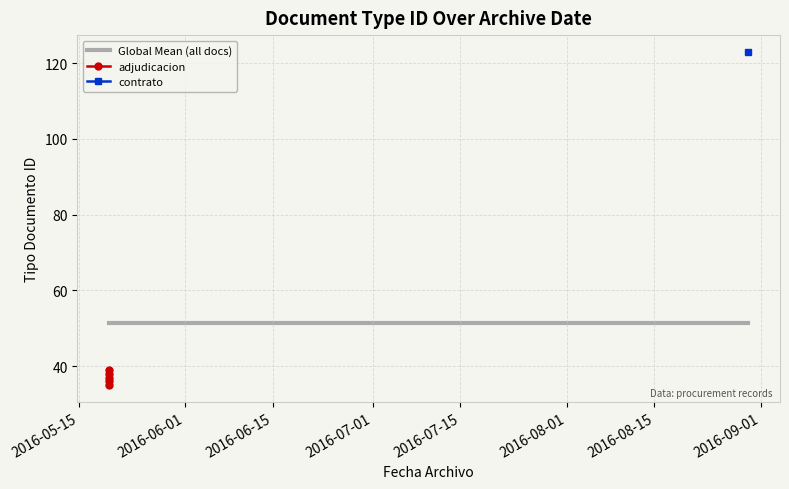

Between 2016-05-19 20:53:43 and 2016-05-19 20:33:06, which is larger?

2016-05-19 20:33:06